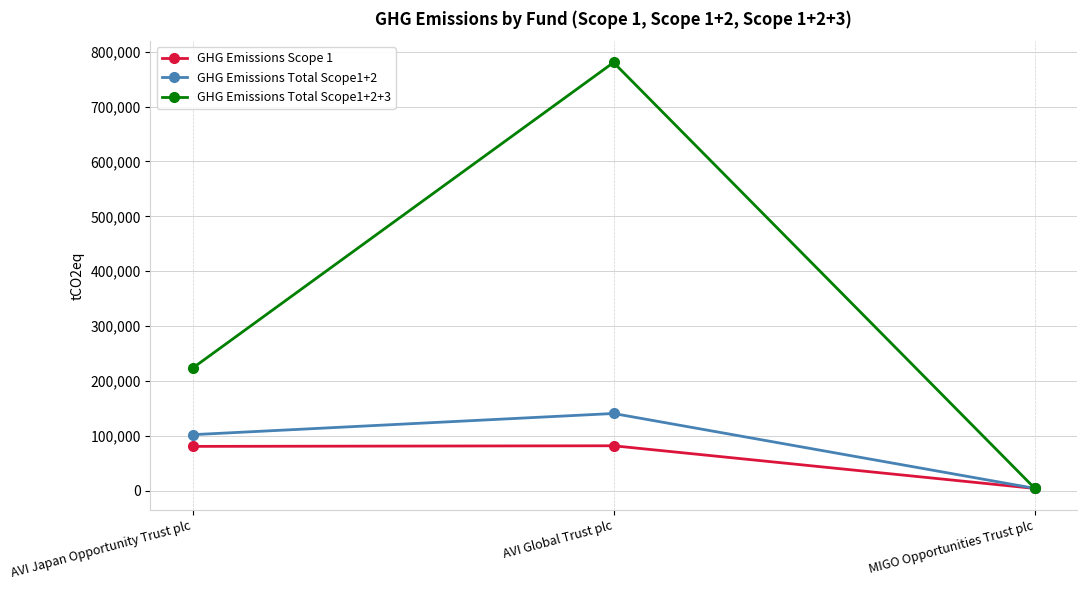

At which category is the sum across all series the highest?

AVI Global Trust plc